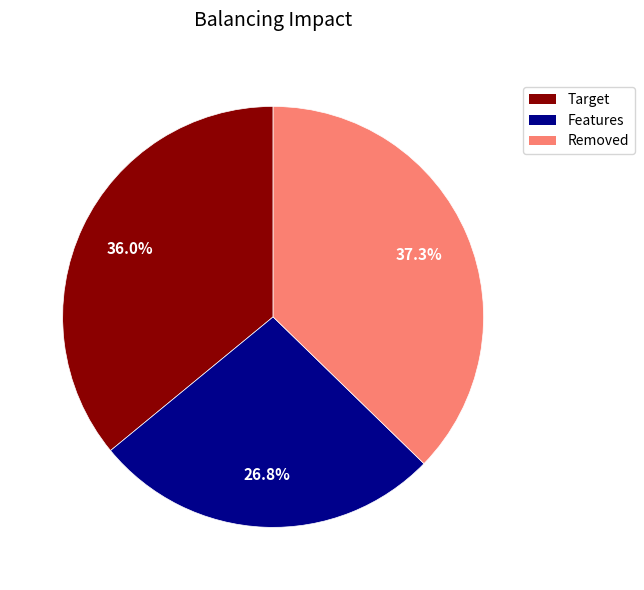

Is there any slice that represents more than half of the pie?

No